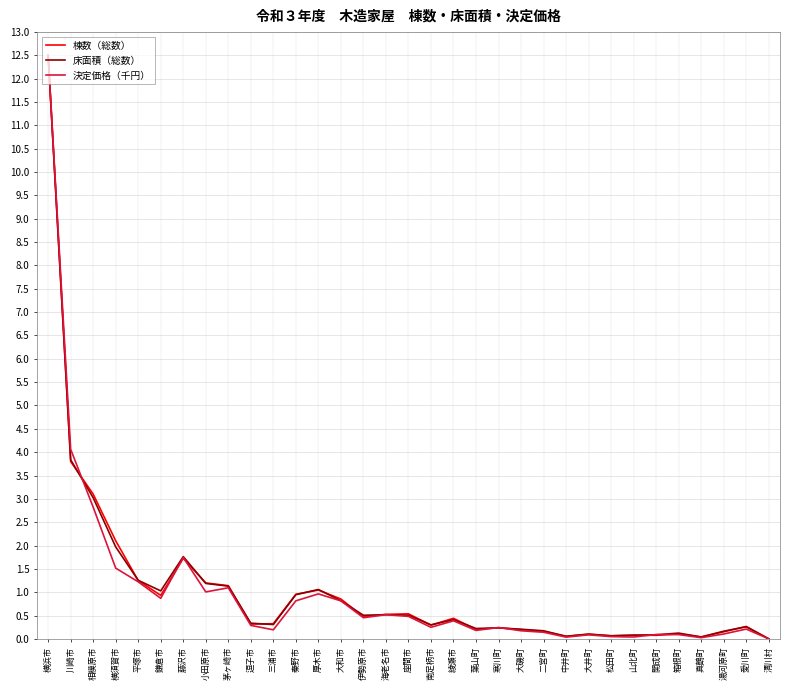

What is the highest value of the 棟数（総数） series?

12.5